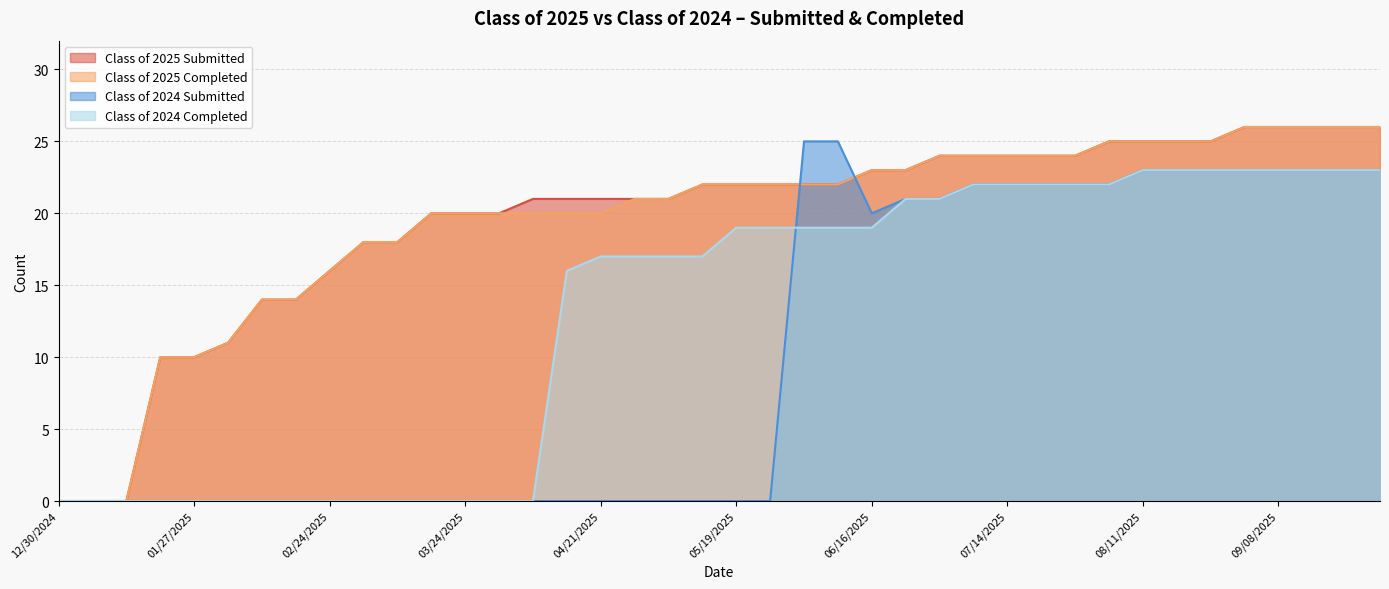

What is the difference between the maximum and minimum values in the Class of 2025 Completed series?

26